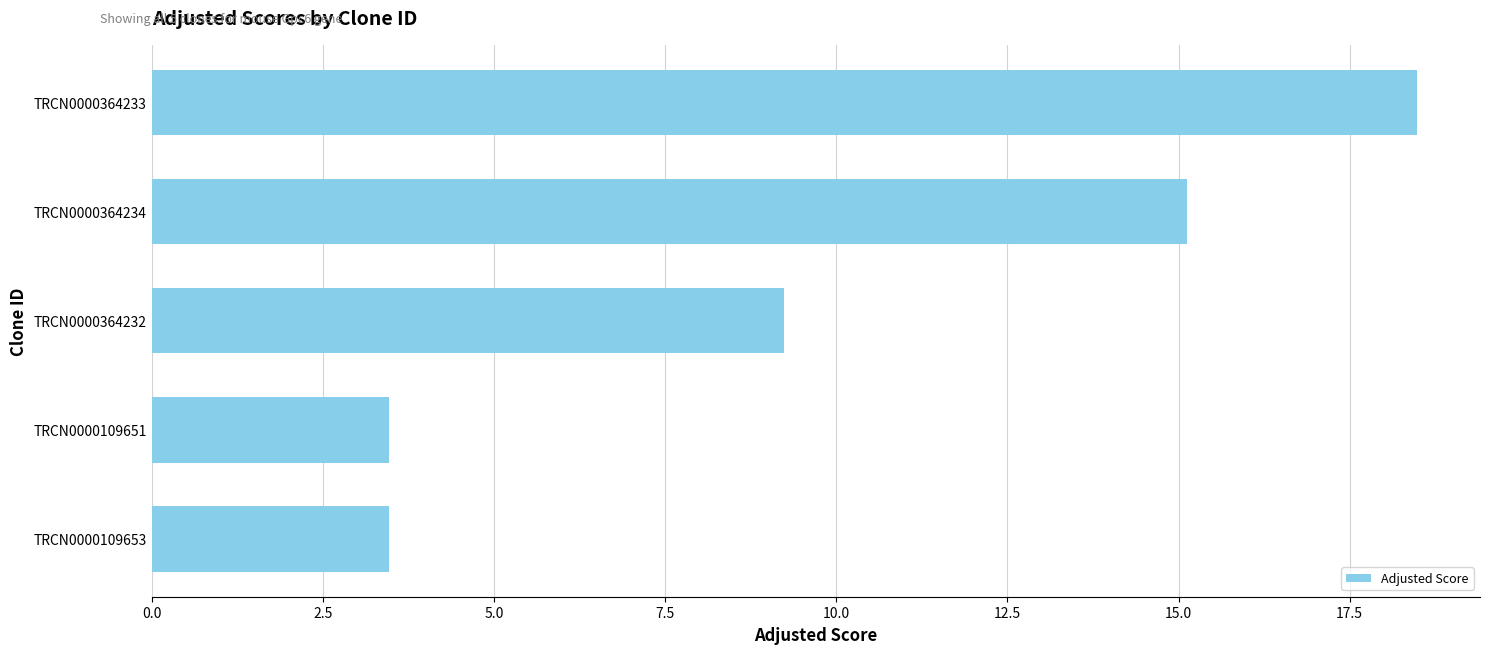

What is the difference between the maximum and minimum values?

15.0